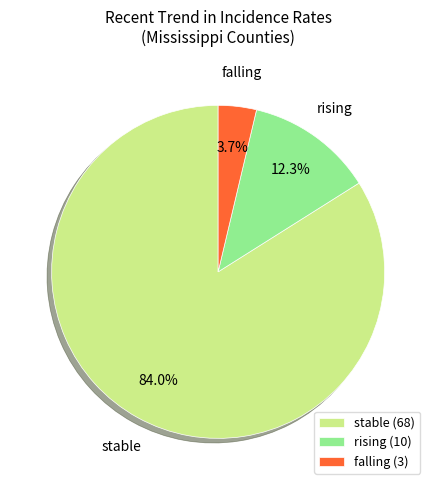

Which category accounts for the majority?

stable